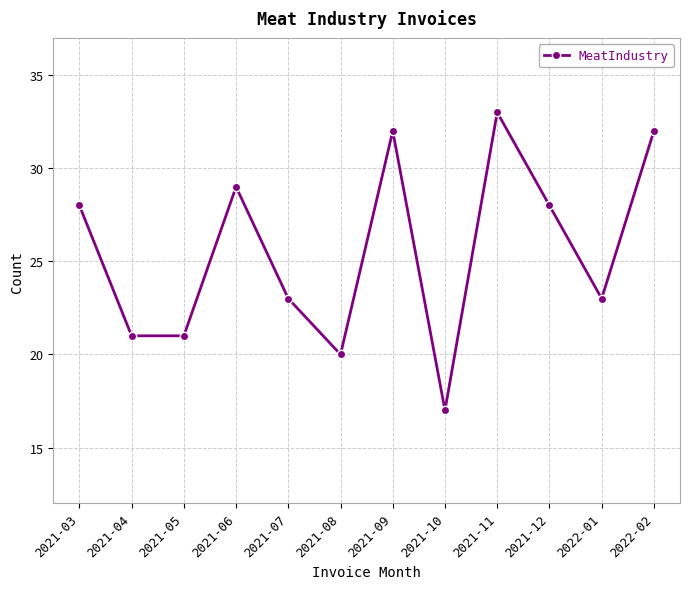

What is the difference between the values at 2021-12 and 2021-08?

8